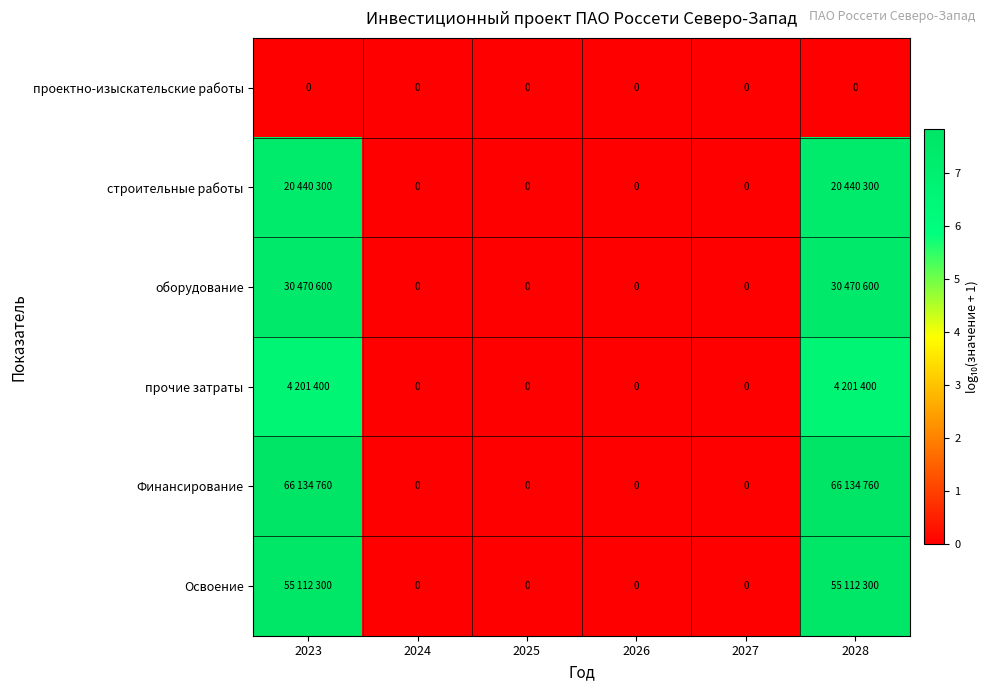

What is the difference between the maximum and minimum values in the прочие затраты series?

6.6